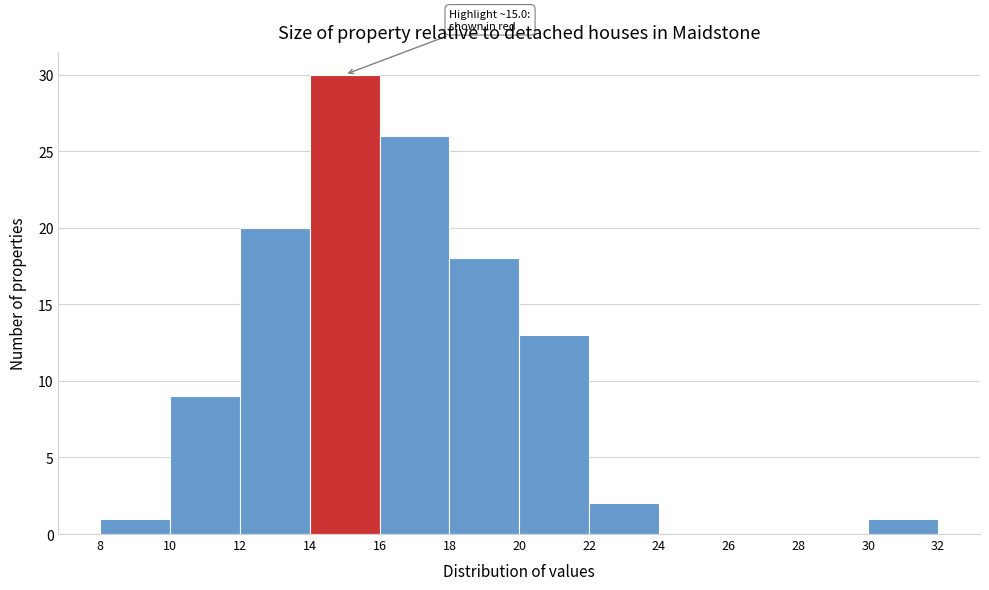

Over which range of the x-axis is the bar tallest?

14 to 16